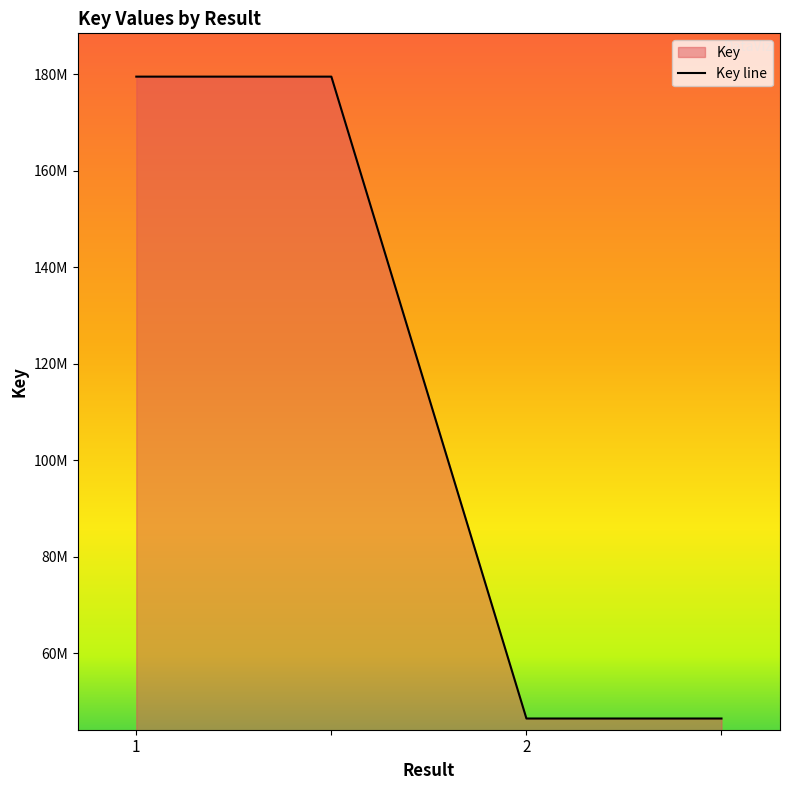

List the labels in order of value, smallest first.

2, , 1, 